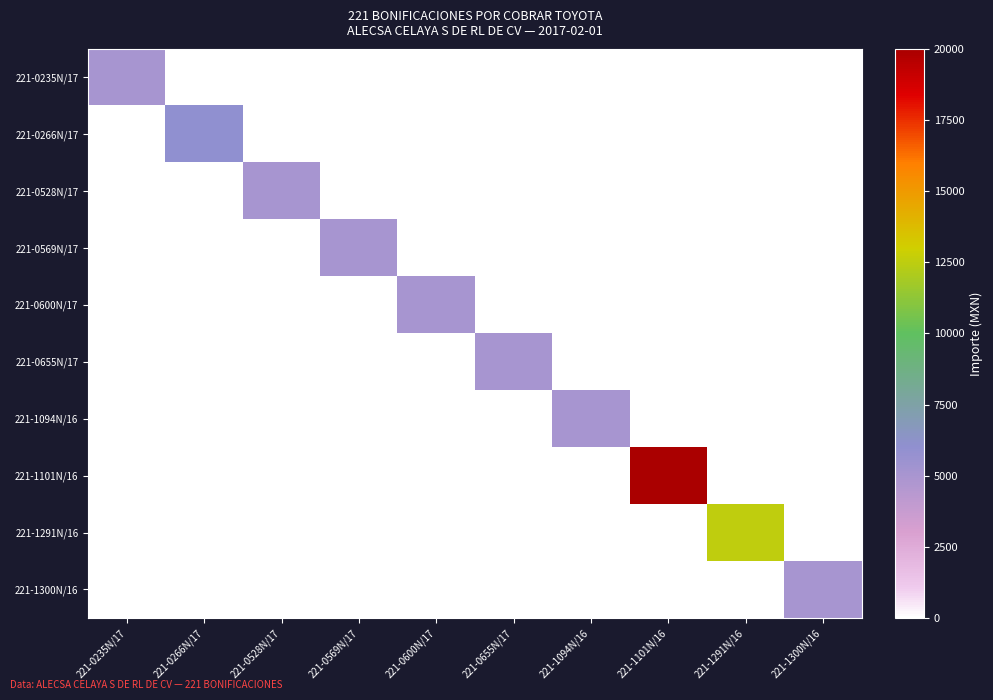

At which category does the chart reach its minimum across all series?

221-0266N/17